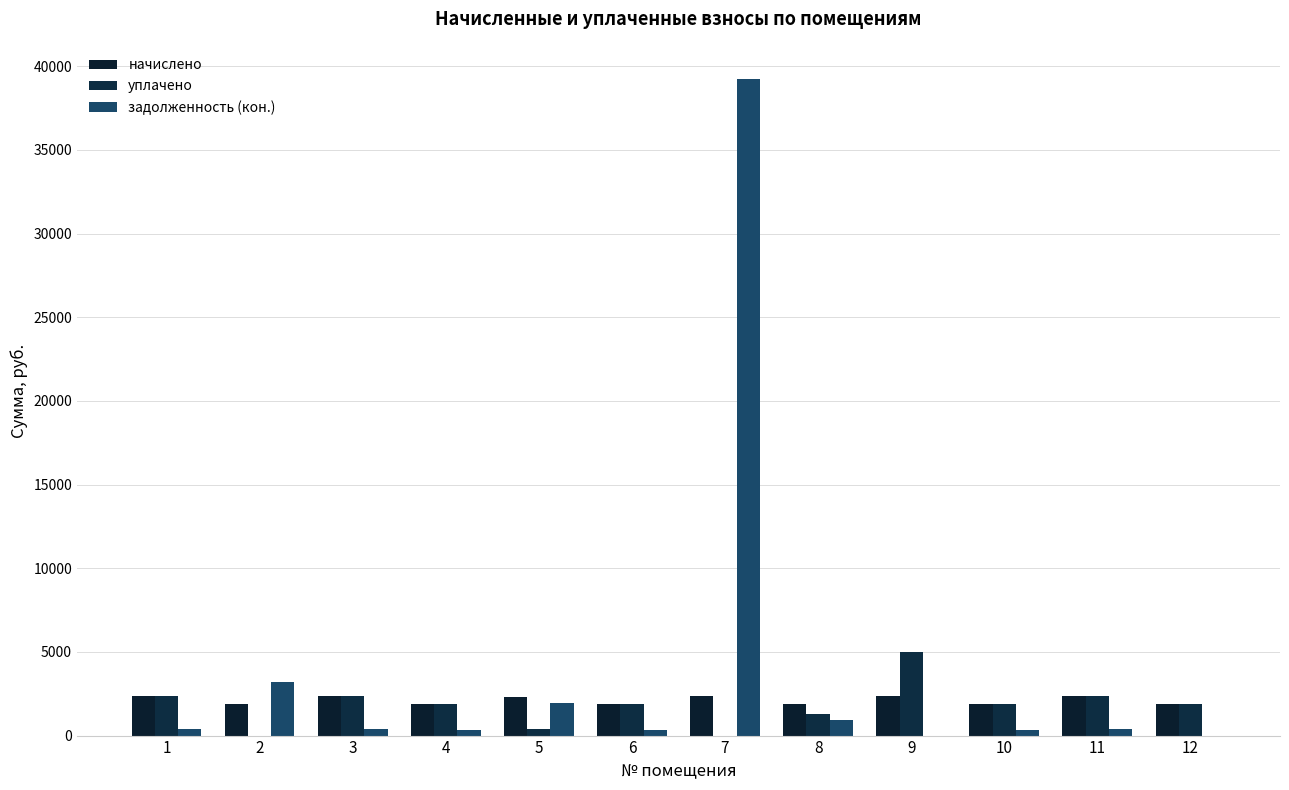

True or false: задолженность (кон.) has a value of 0.0 at 9.

True